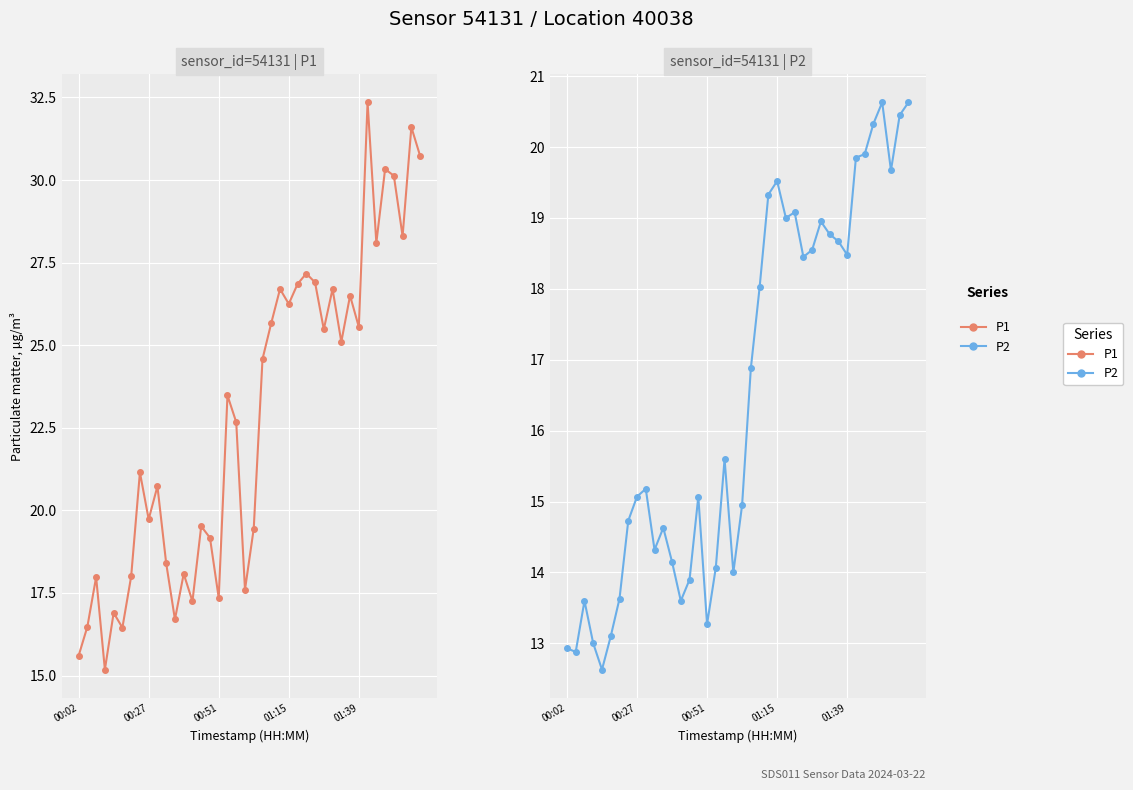

True or false: P2 has a value of 4.2 at 9.

False